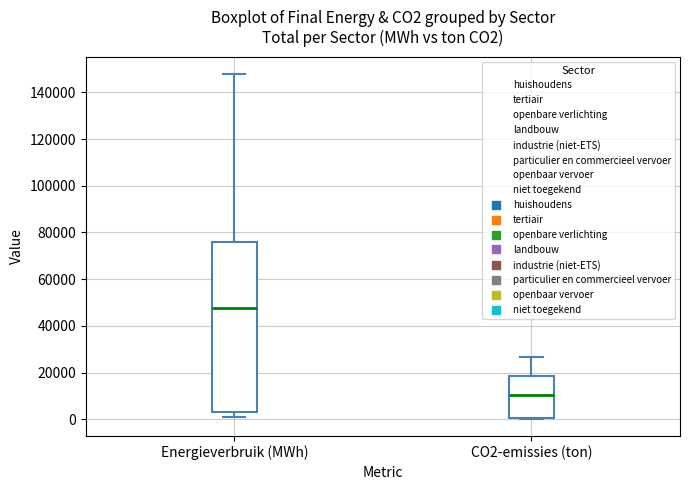

Reading left to right, transcribe this box plot: for each box, give where its median line is, the range the box spans, and where its two whiskers end, as read against the y-axis. The values are not printed on the chart, so give them approximately, as read against the axis.

Energieverbruik (MWh): median 48000, box 4000 to 76000, whiskers 2000 to 148000
CO2-emissies (ton): median 10000, box 0 to 18000, whiskers 0 to 26000